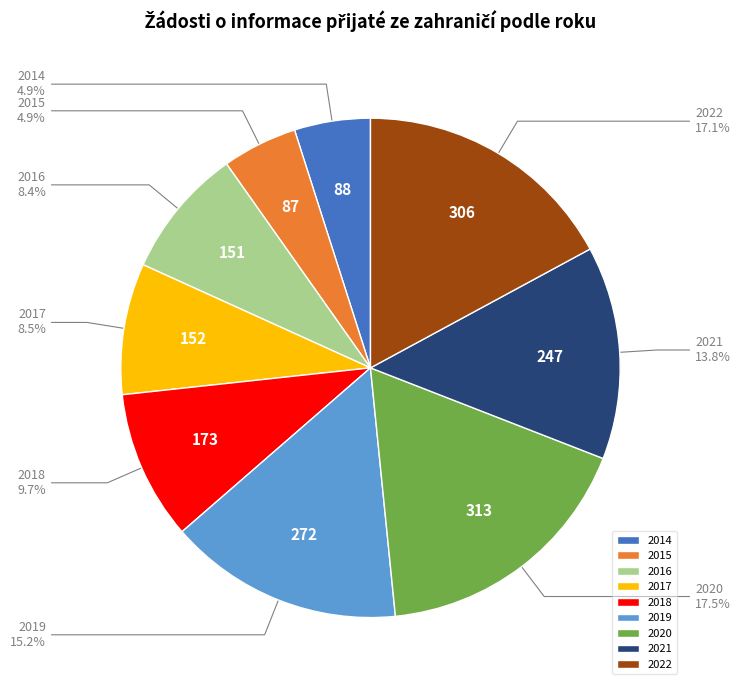

Combined, do 2015 and 2022 account for over 50%?

No